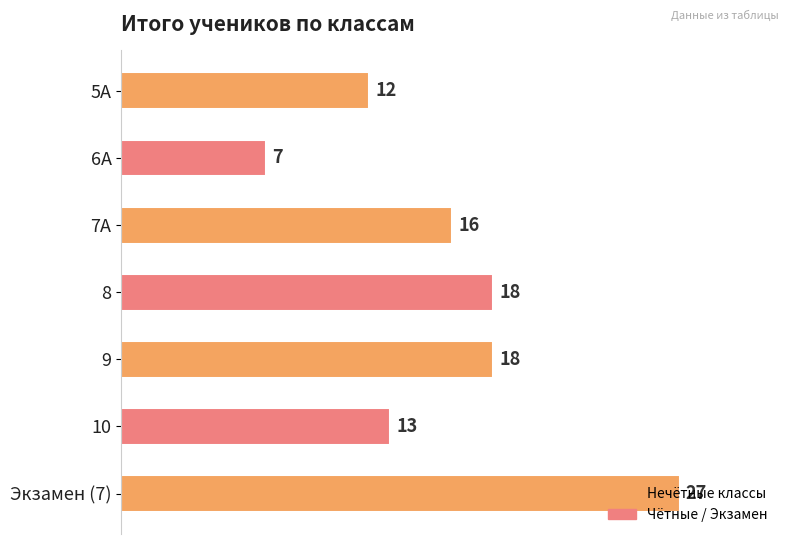

How many values are below 16?

3